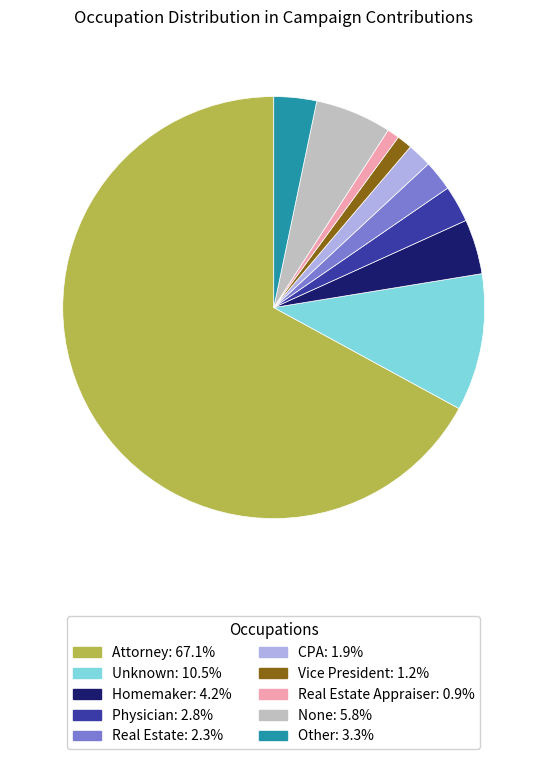

Is there any slice that represents more than half of the pie?

Yes